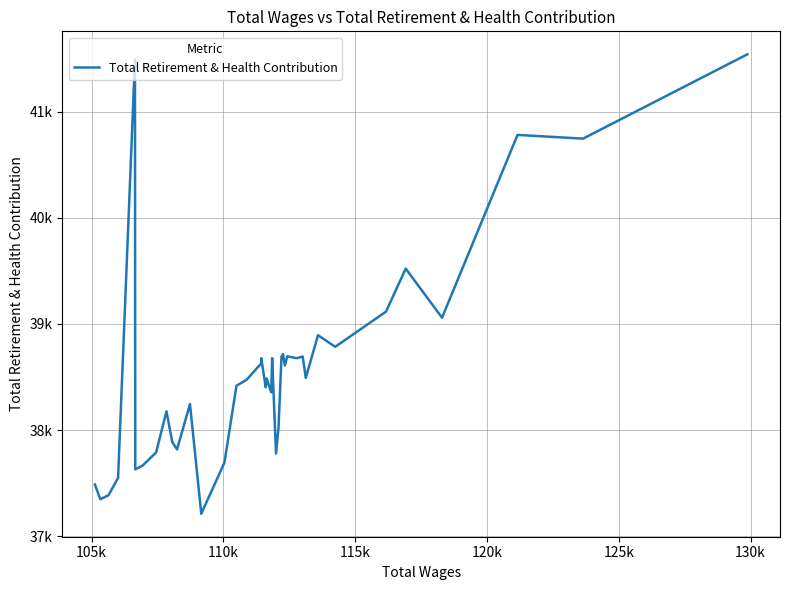

What is the sum of all values?

1543035